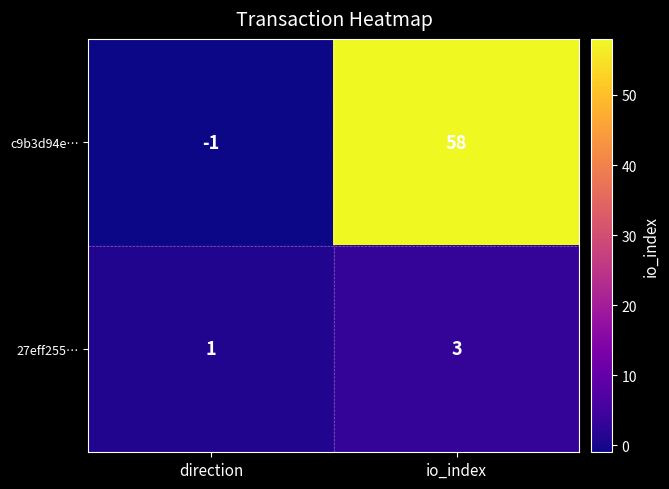

The 27eff255… series shows 3 at io_index. True or false?

True